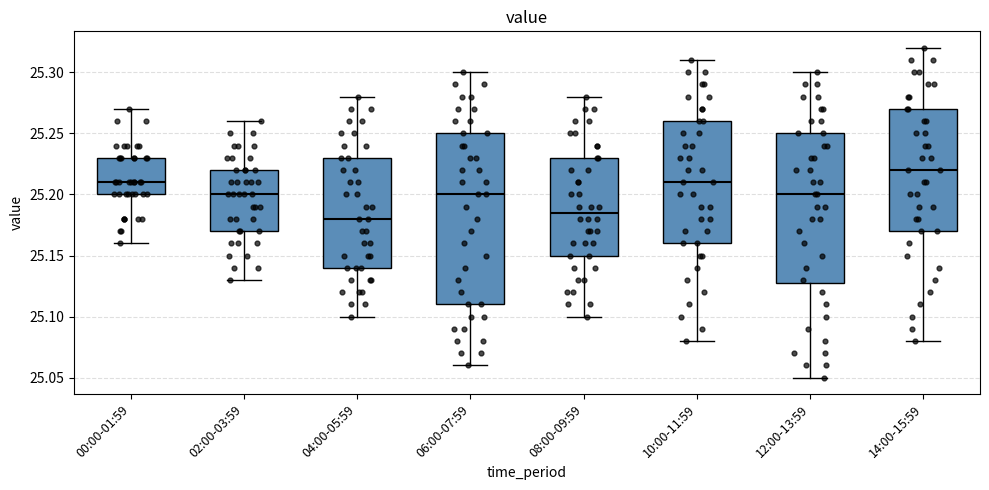

Reading left to right, transcribe this box plot: for each box, give where its median line is, the range the box spans, and where its two whiskers end, as read against the y-axis. The values are not printed on the chart, so give them approximately, as read against the axis.

00:00-01:59: median 25.210, box 25.200 to 25.230, whiskers 25.160 to 25.270
02:00-03:59: median 25.200, box 25.170 to 25.220, whiskers 25.130 to 25.260
04:00-05:59: median 25.180, box 25.140 to 25.230, whiskers 25.100 to 25.280
06:00-07:59: median 25.200, box 25.110 to 25.250, whiskers 25.060 to 25.300
08:00-09:59: median 25.185, box 25.150 to 25.230, whiskers 25.100 to 25.280
10:00-11:59: median 25.210, box 25.160 to 25.260, whiskers 25.080 to 25.310
12:00-13:59: median 25.200, box 25.130 to 25.250, whiskers 25.050 to 25.300
14:00-15:59: median 25.220, box 25.170 to 25.270, whiskers 25.080 to 25.320